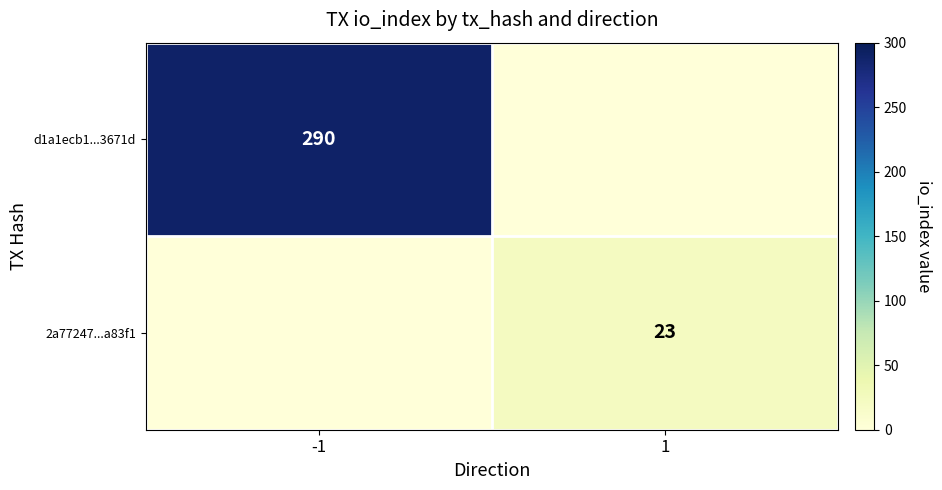

Is it true that 2a77247...a83f1 equals 23 at 1?

True